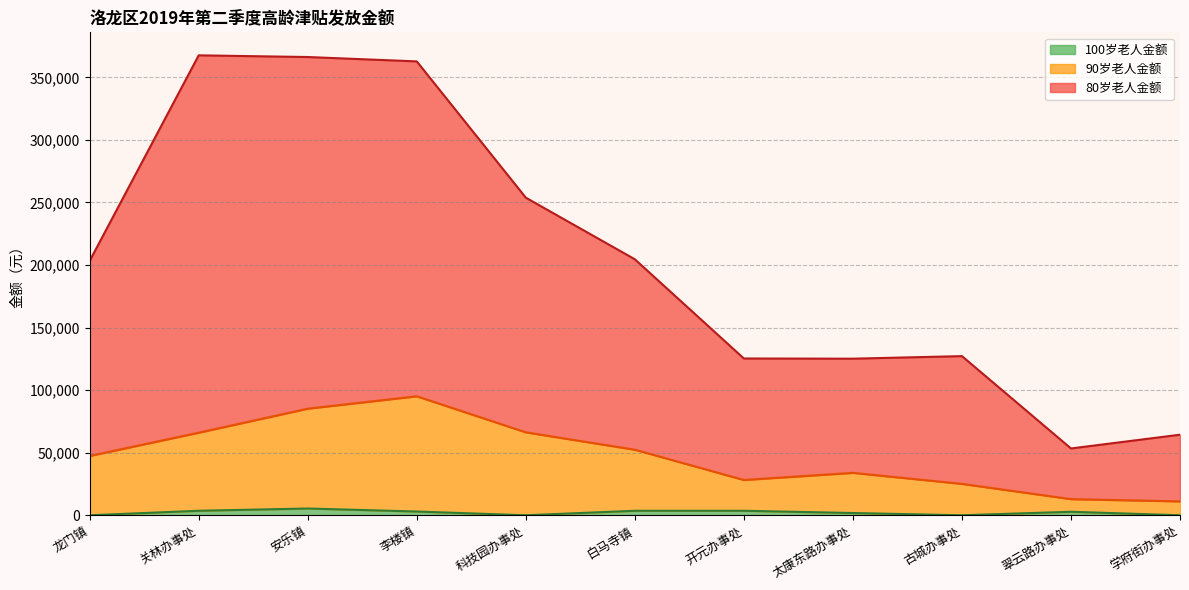

True or false: 90岁老人金额 has a value of 137358 at 安乐镇.

False